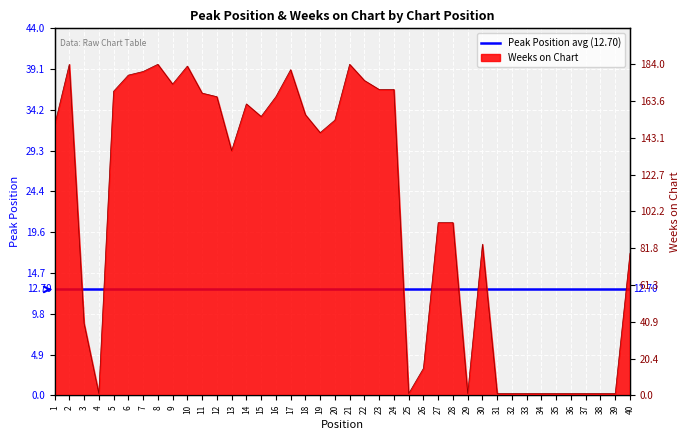

What are all the series names shown in the legend?

Peak Position, Weeks on Chart